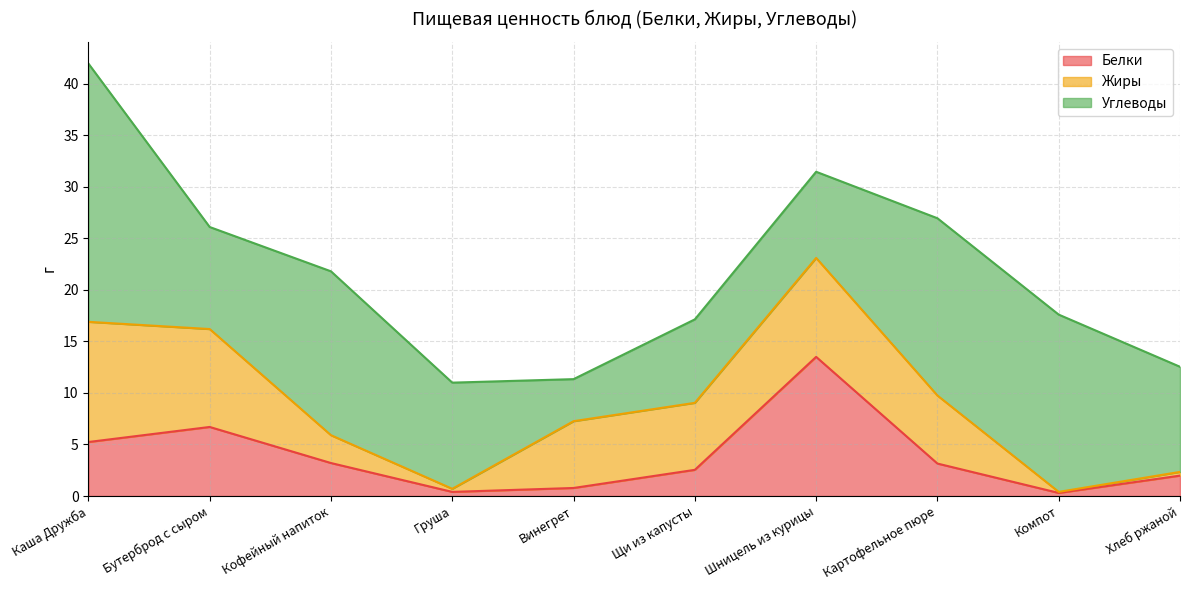

List the series in order of their peak value, lowest first.

Жиры, Белки, Углеводы